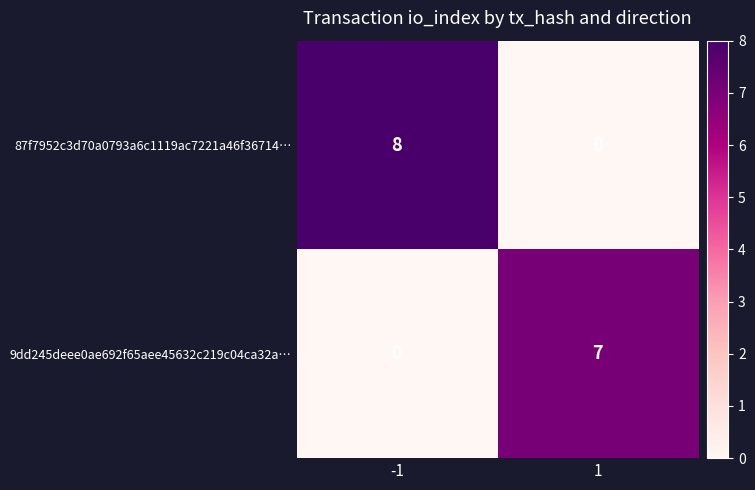

Which label corresponds to the largest value in the chart?

-1